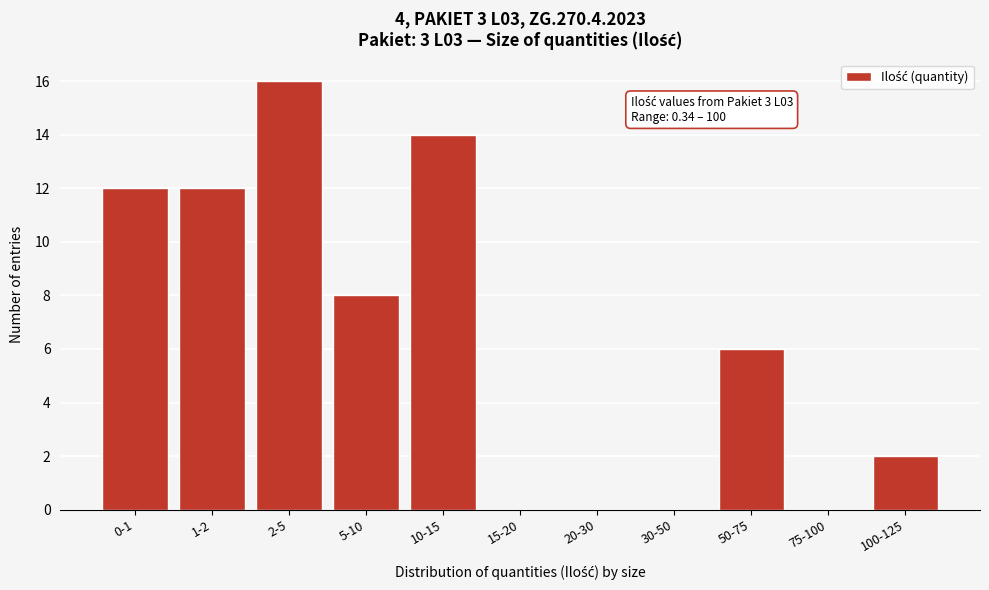

Reading left to right, what are all the values shown in this chart?

0-1=12	1-2=12	2-5=16	5-10=8	10-15=14	15-20=0	20-30=0	30-50=0	50-75=6	75-100=0	100-125=2